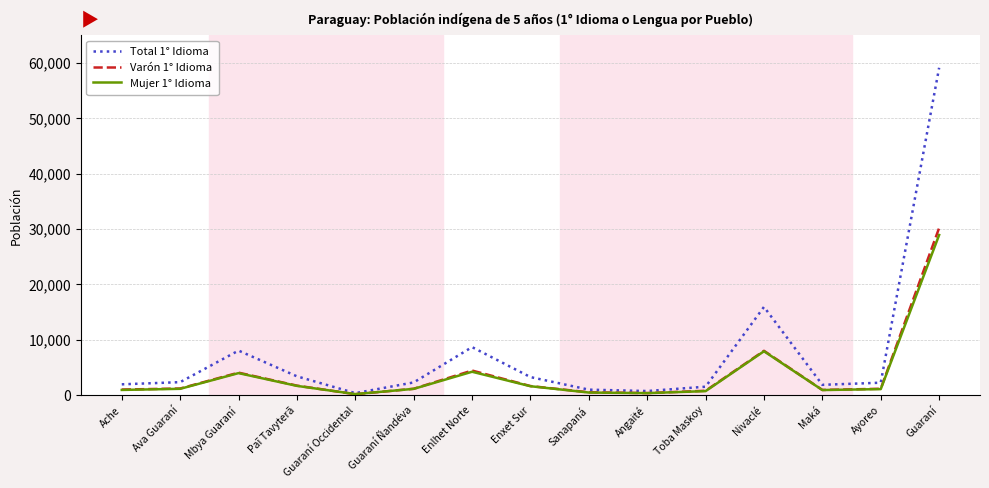

Which series has the largest total across all categories?

Total 1° Idioma